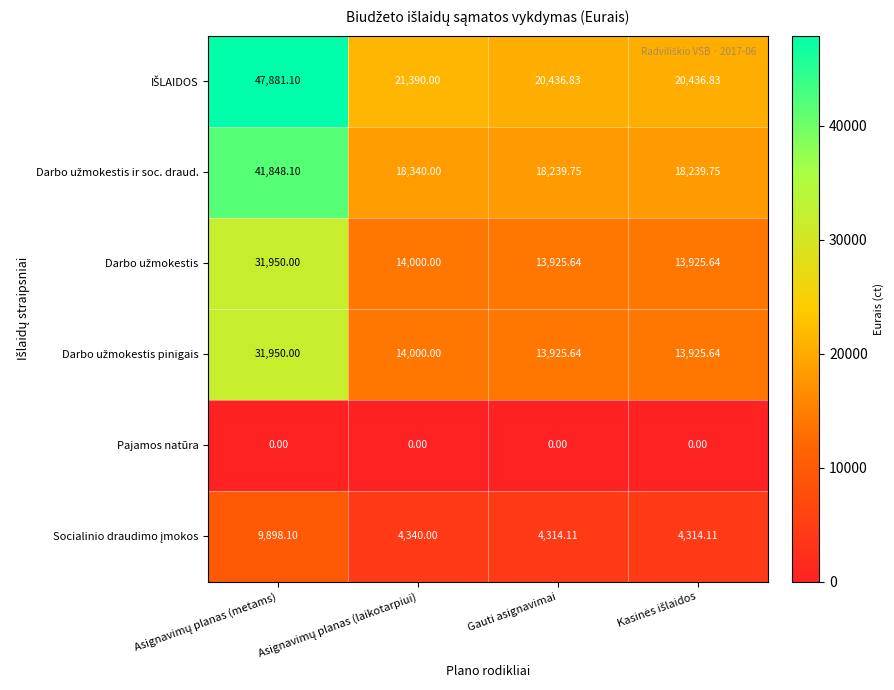

At how many categories does at least one series exceed 7139?

4